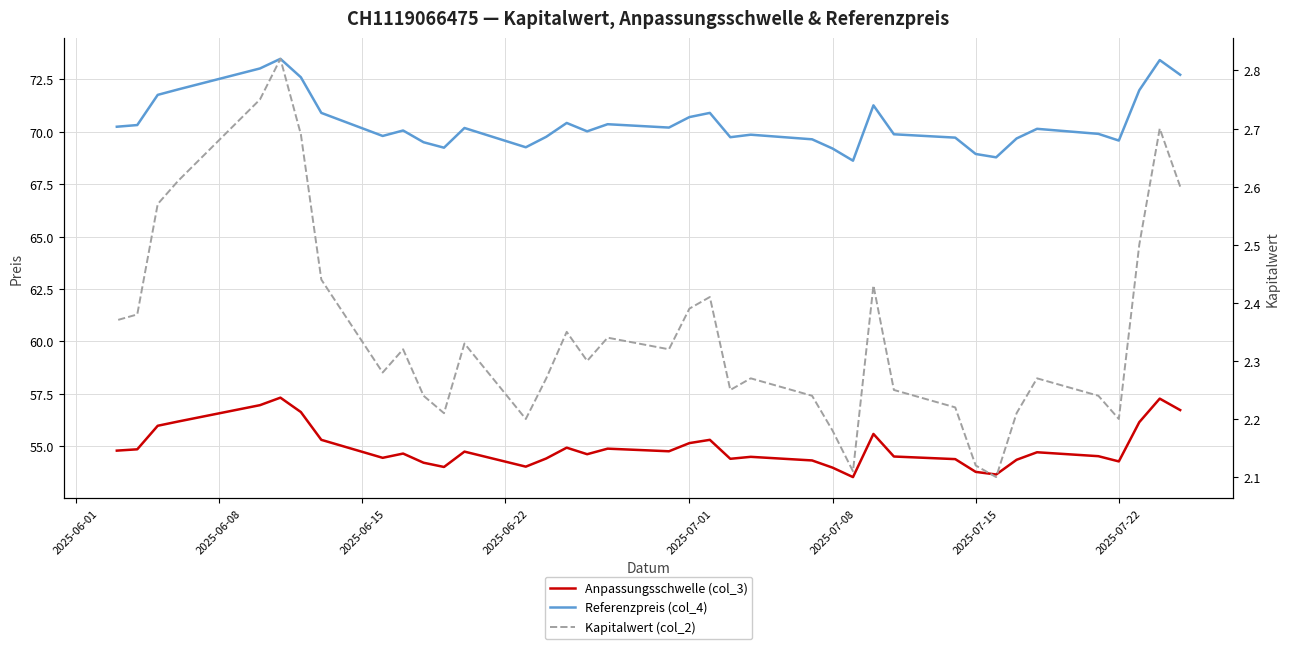

True or false: Kapitalwert (col_2) and Referenzpreis (col_4) intersect in this chart.

False